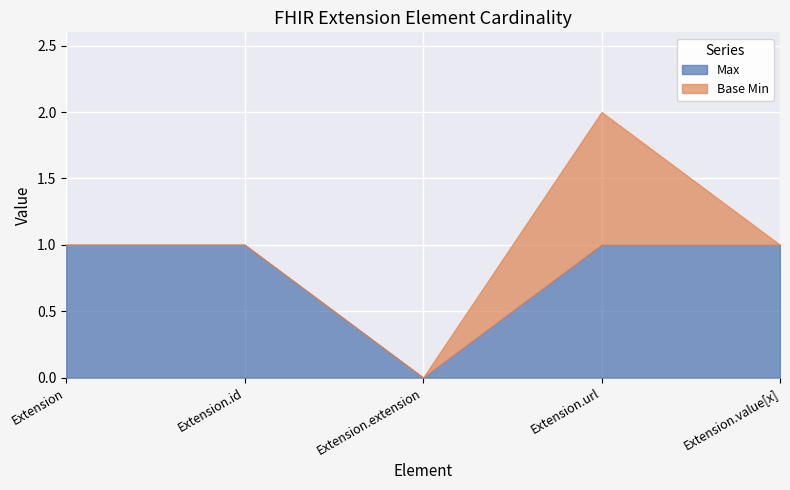

Reading left to right, list all the values displayed in this chart.

Max: Extension=1	Extension.id=1	Extension.extension=0	Extension.url=1	Extension.value[x]=1
Base Min: Extension=0	Extension.id=0	Extension.extension=0	Extension.url=1	Extension.value[x]=0